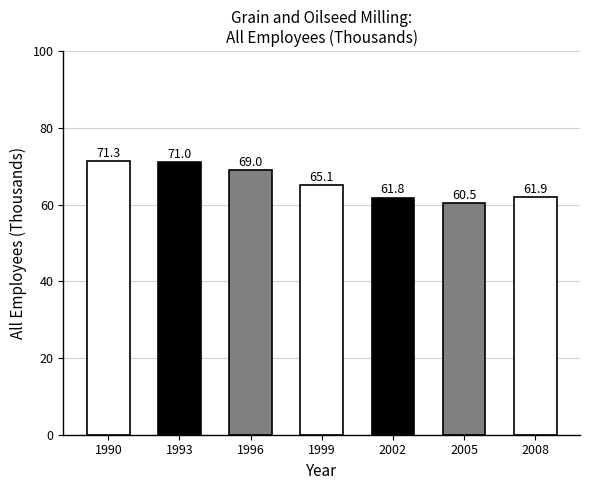

Reading left to right, extract all data points from this chart.

1990=71.3	1993=71.0	1996=69.0	1999=65.1	2002=61.8	2005=60.5	2008=61.9